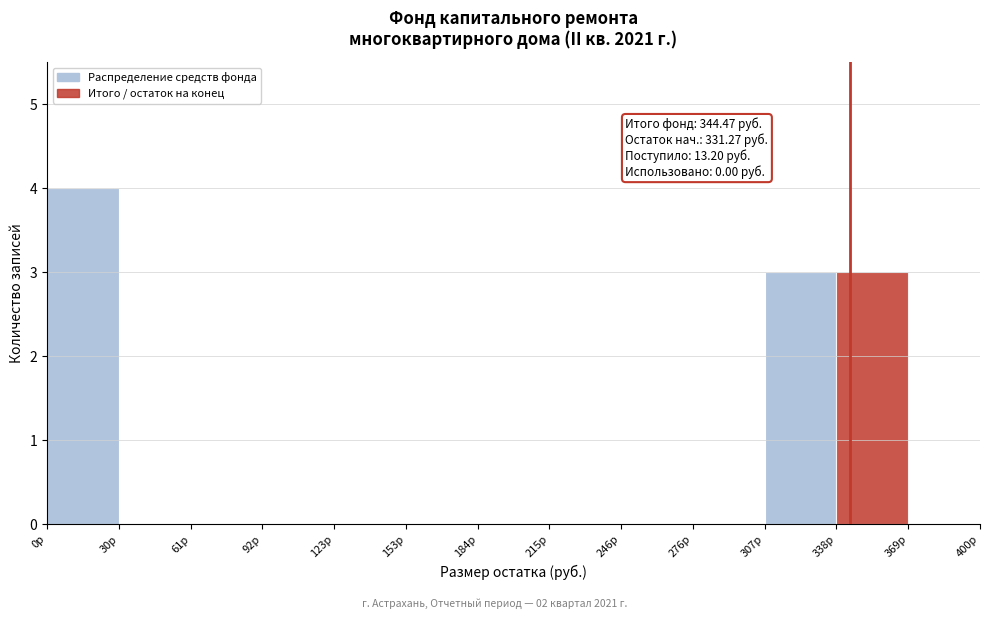

Which range on the x-axis has the tallest bar?

0 to 30